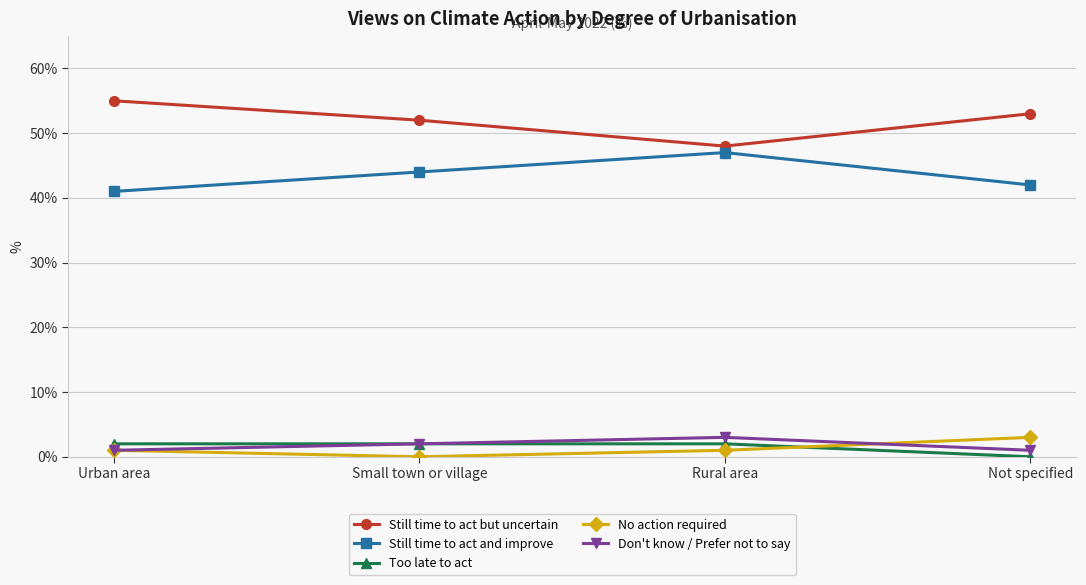

Is the value of Still time to act but uncertain at Urban area greater than the value of Still time to act and improve at Not specified?

Yes